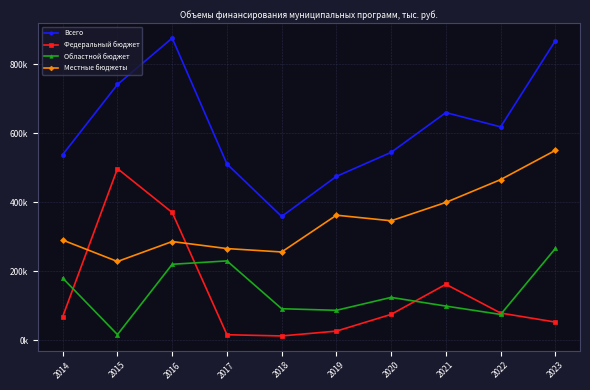

Does the chart have visible grid lines?

Yes